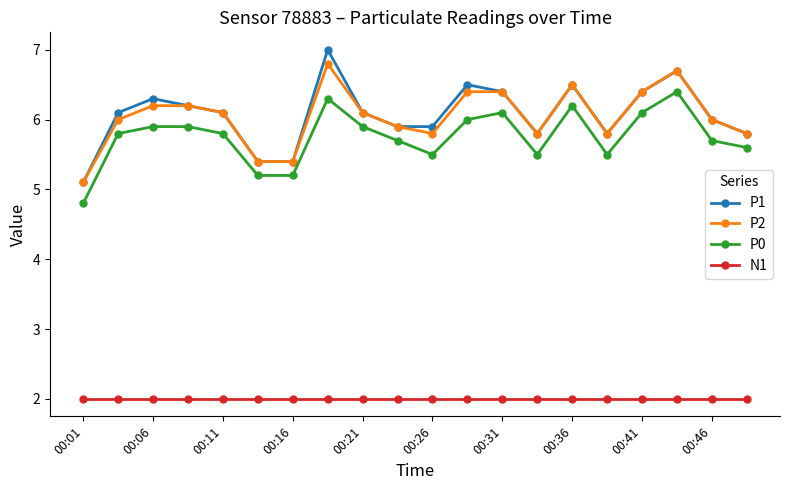

Which series has the widest spread of values?

P1